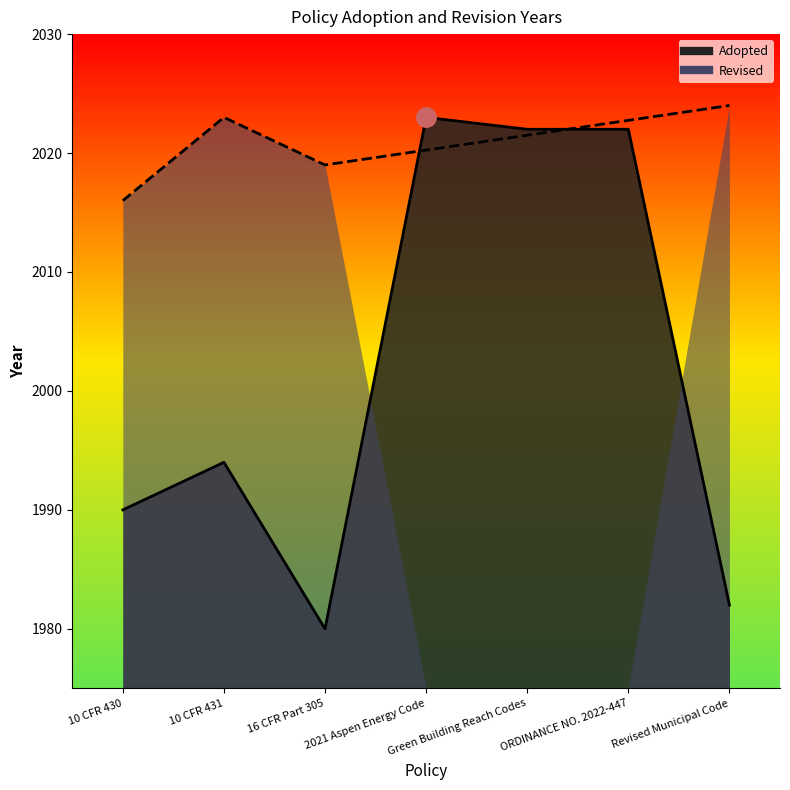

What is the average value?

2002